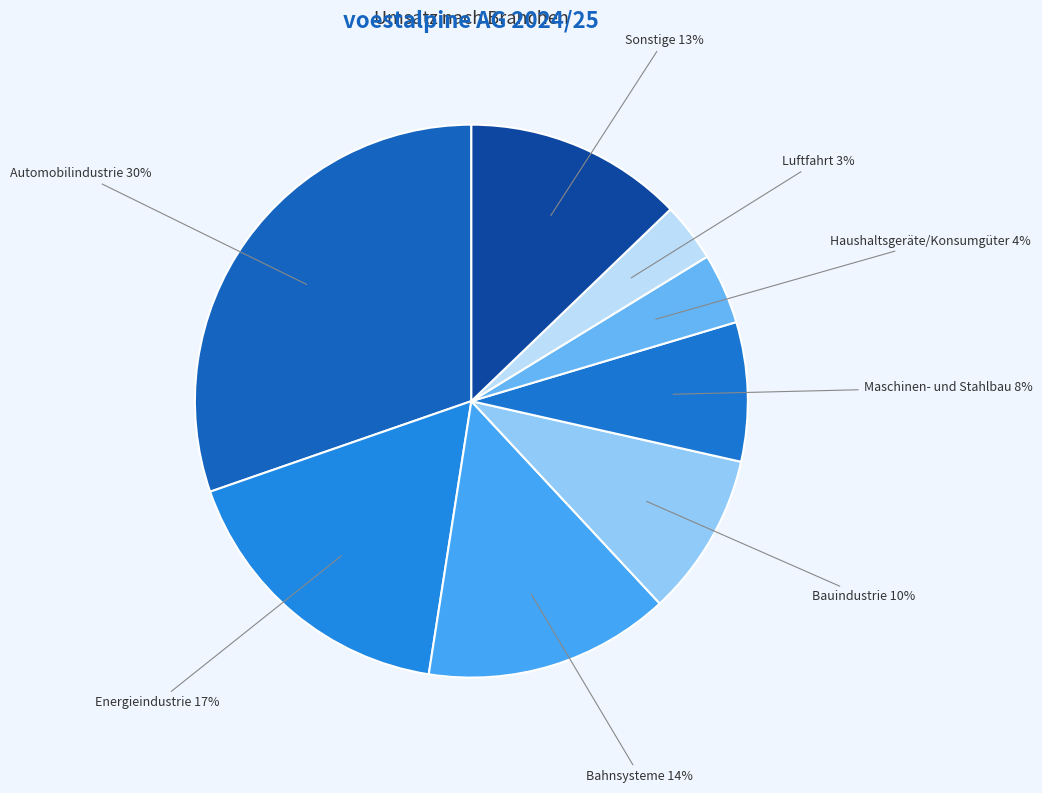

Count the number of slices in the pie.

8